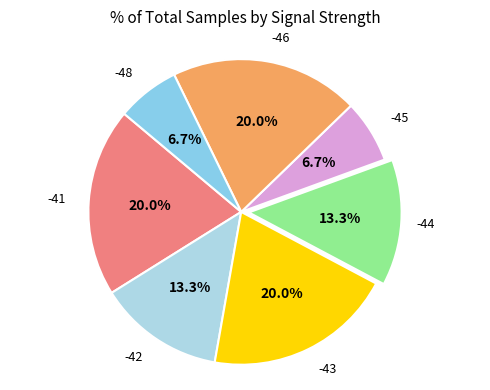

What percentage is NOT represented by -43?

80.0%